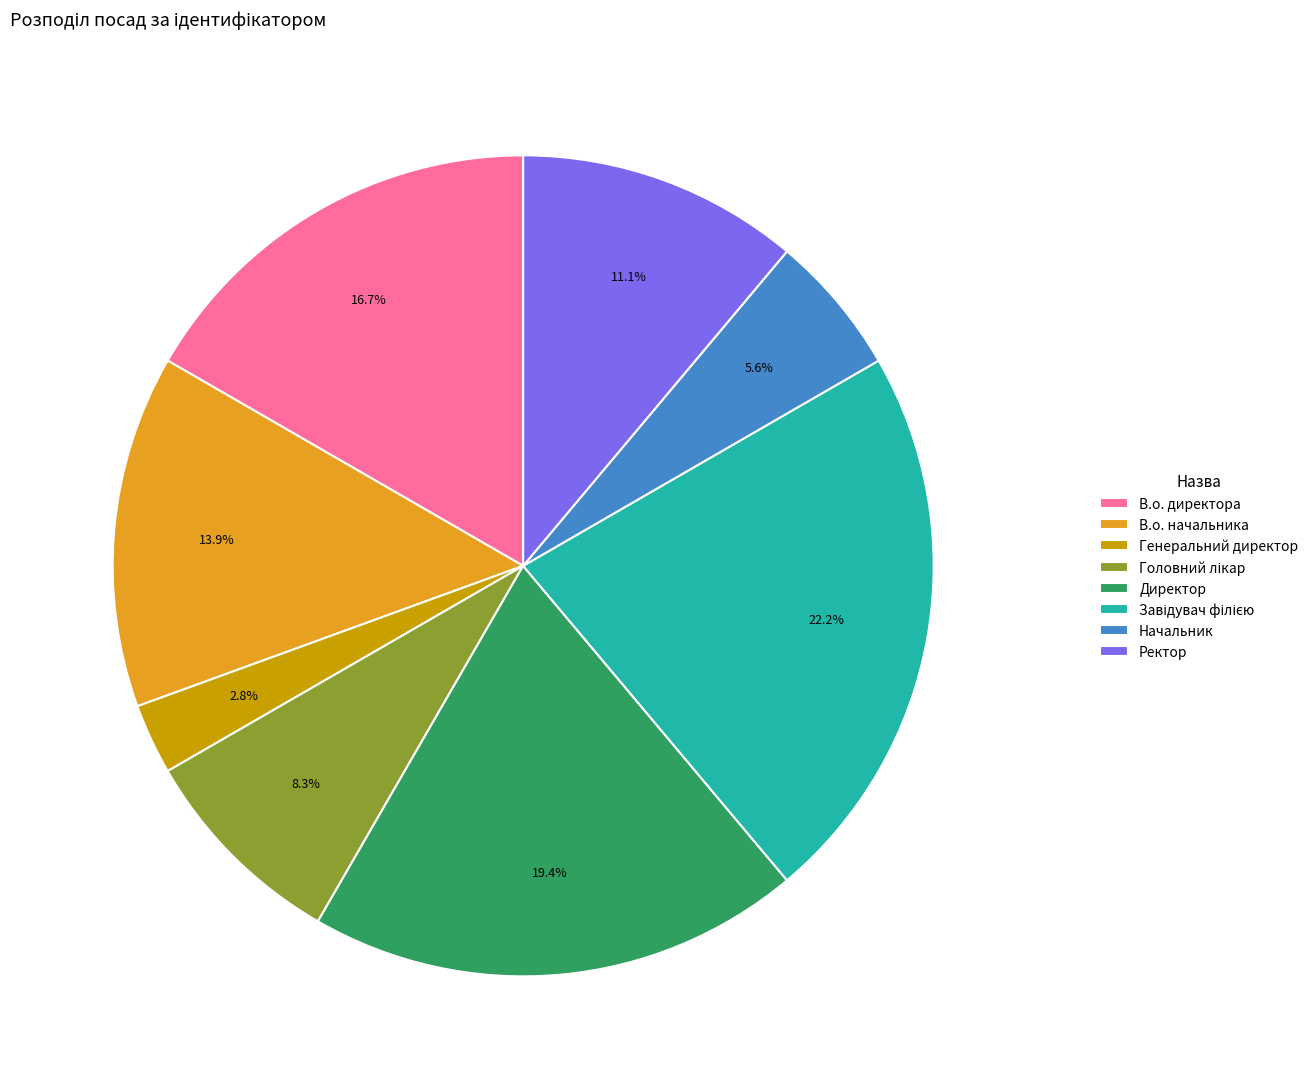

How much of the chart is everything except В.о. директора?

83.3%